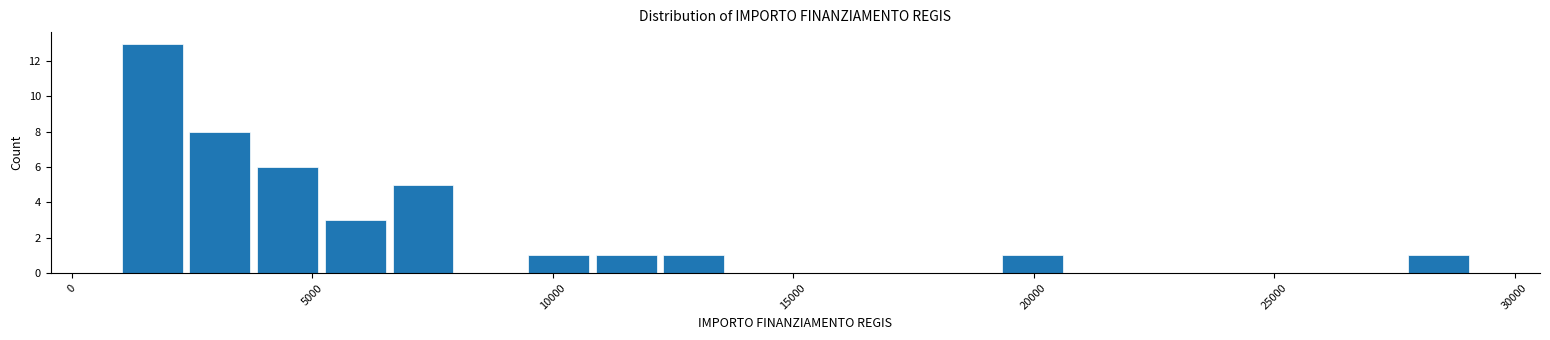

Read against the x-axis, roughly where is the centre of the tallest bar?

1500